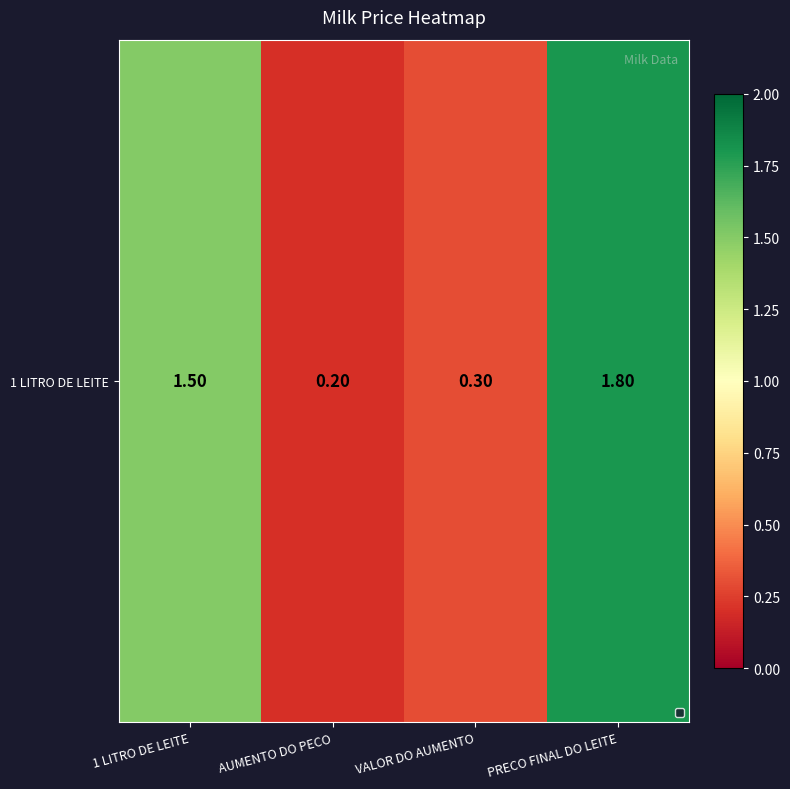

What is the change in value from VALOR DO AUMENTO to PRECO FINAL DO LEITE?

+1.5